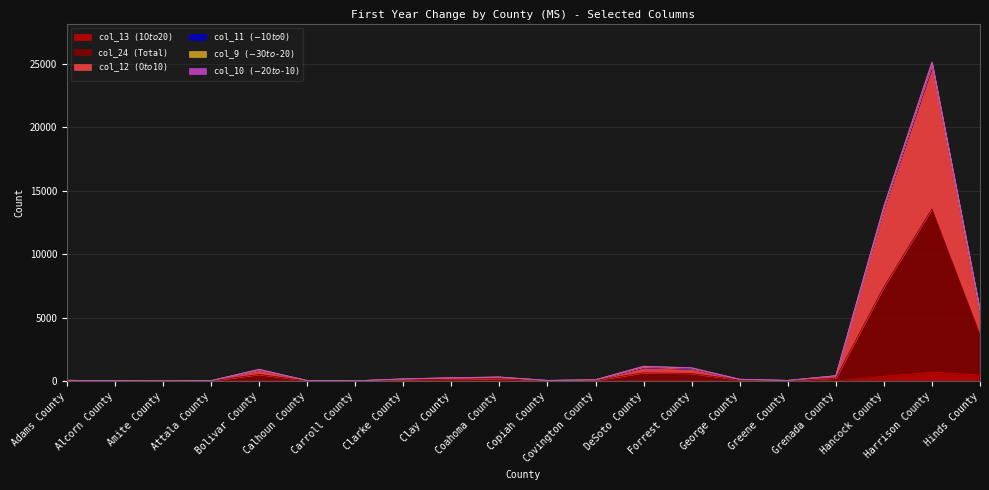

Does the chart display data point markers on the line(s)?

No